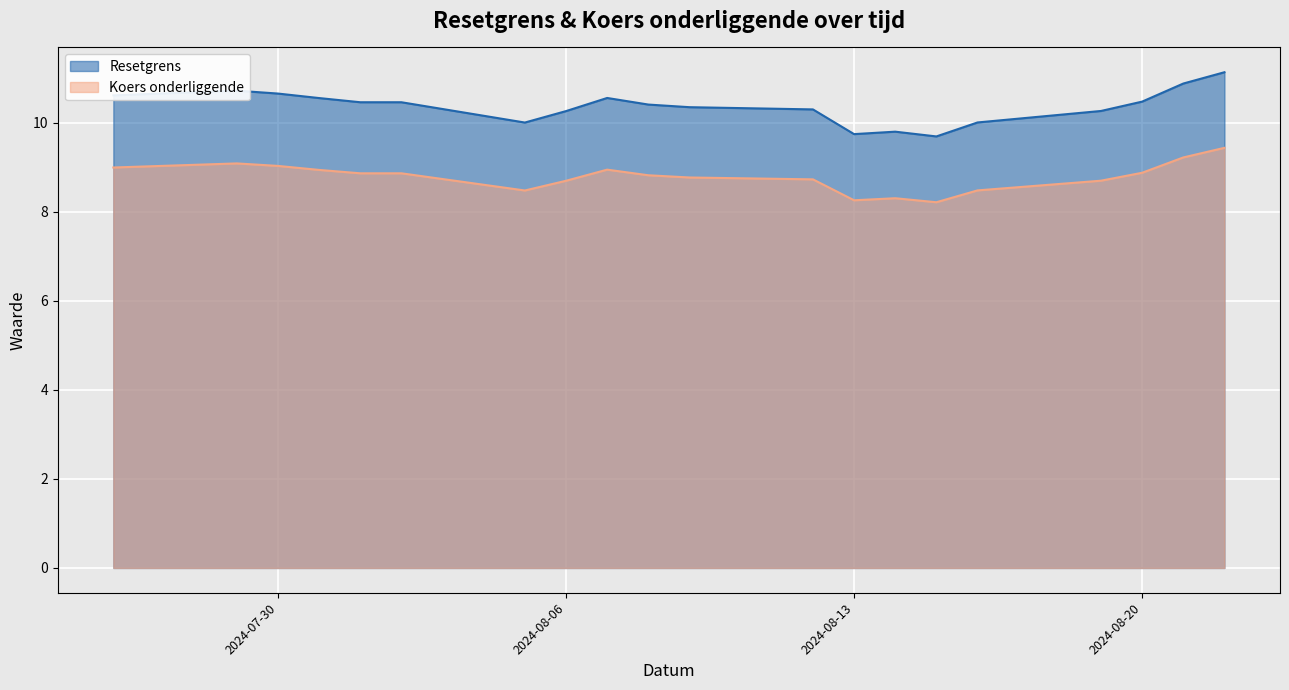

Where is the first local minimum for Resetgrens?

2024-08-05